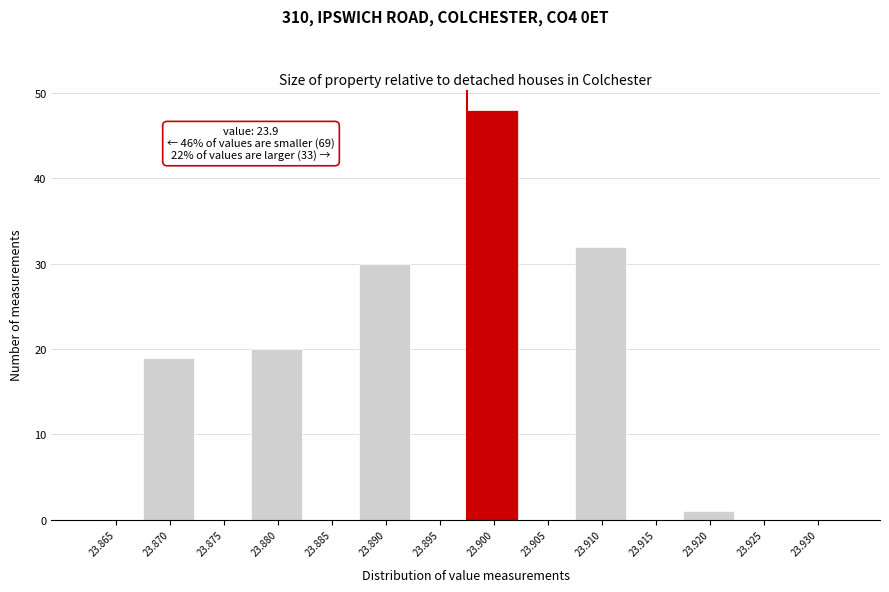

Reading right to left, transcribe all the data shown in this chart.

23.930=0	23.925=0	23.920=1	23.915=0	23.910=32	23.905=0	23.900=48	23.895=0	23.890=30	23.885=0	23.880=20	23.875=0	23.870=19	23.865=0